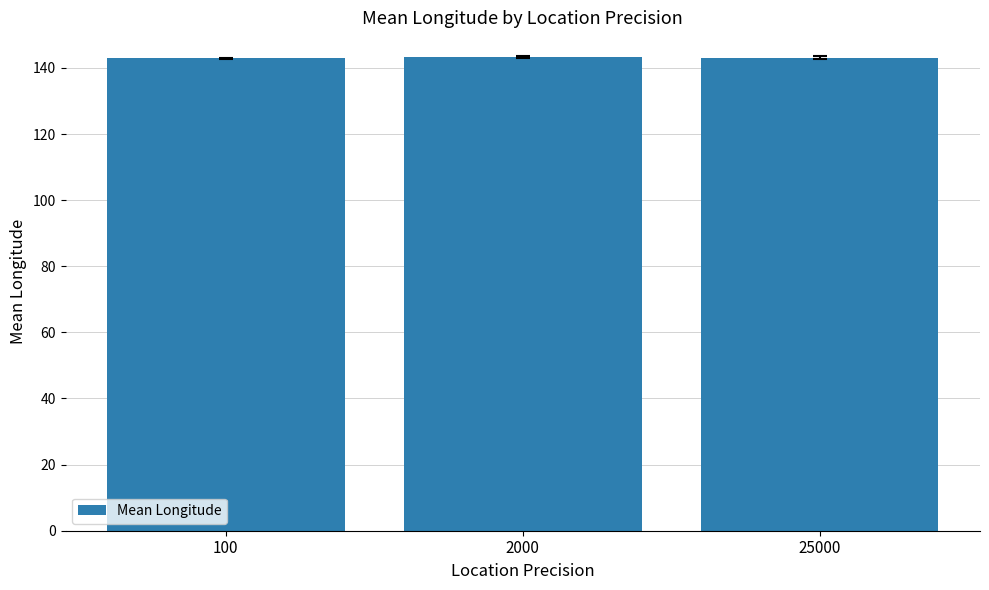

What is the sum of the values at 25000 and 100?

286.0